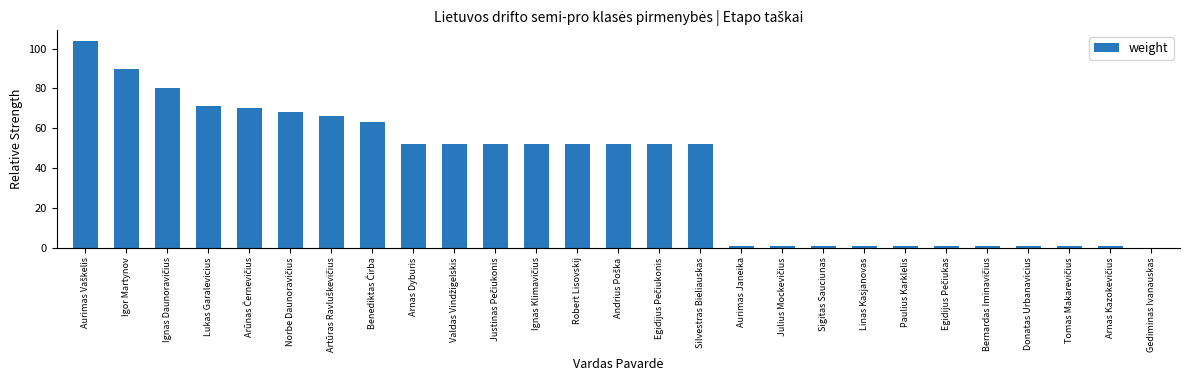

What is the sum of all values?

1038